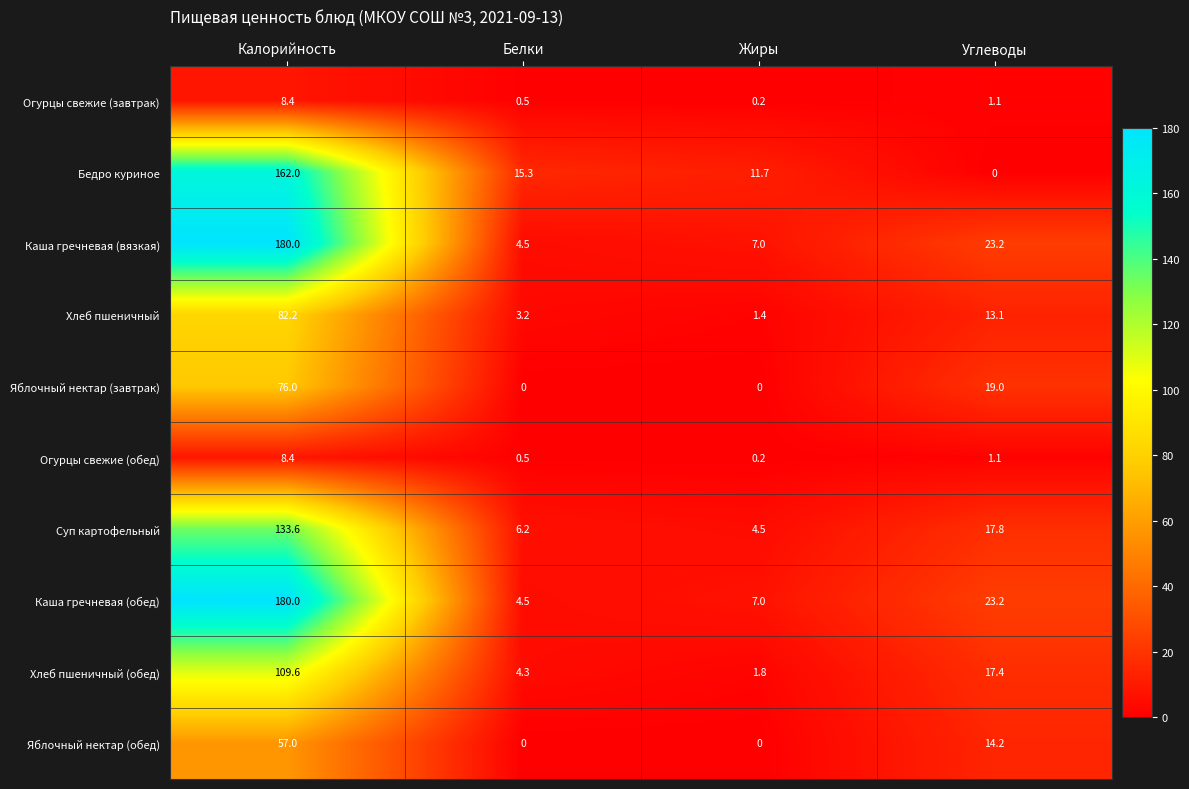

Which series changed the most between Белки and Жиры?

Бедро куриное